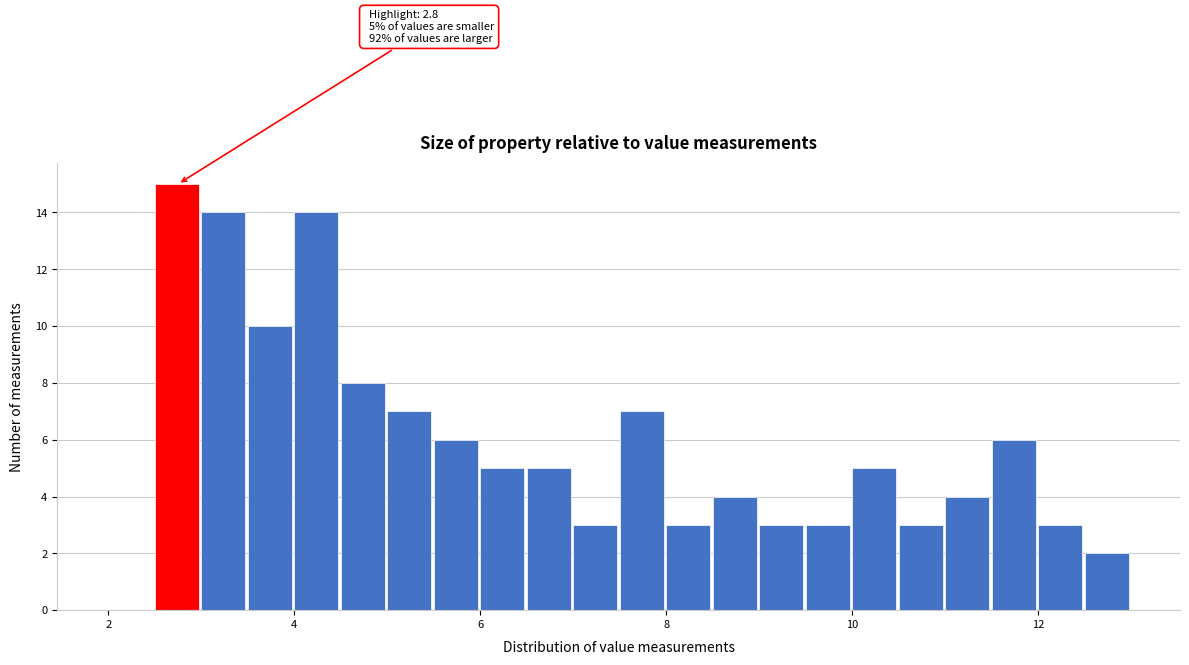

Around what value on the x-axis is the tallest bar? Give the approximate position of its centre, as read against the axis.

2.8